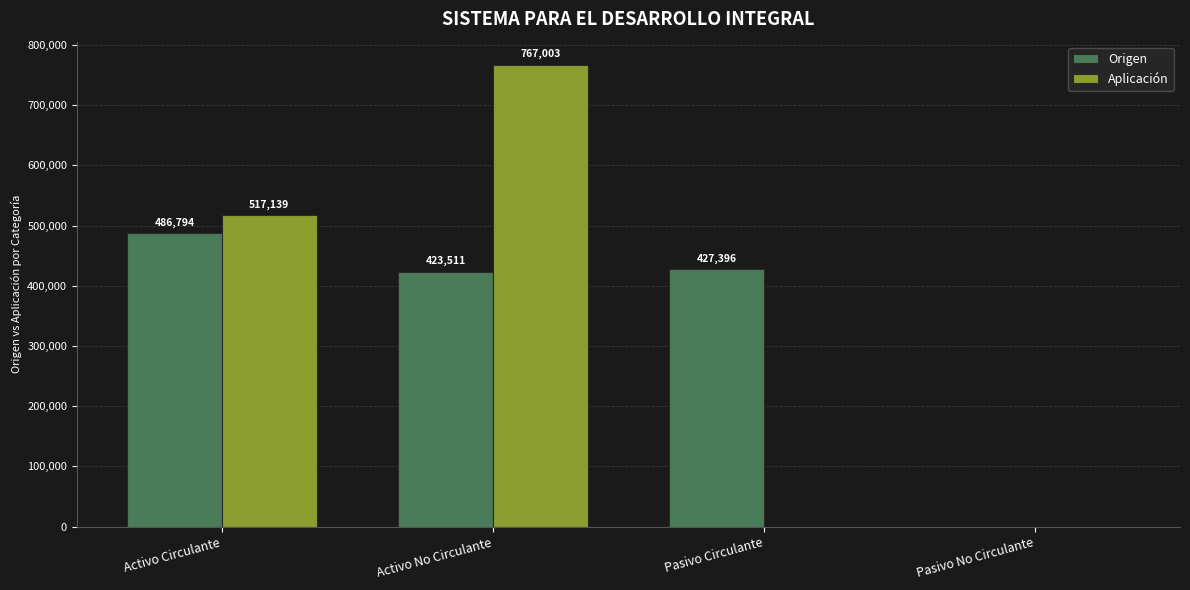

What are all the series names shown in the legend?

Origen, Aplicación